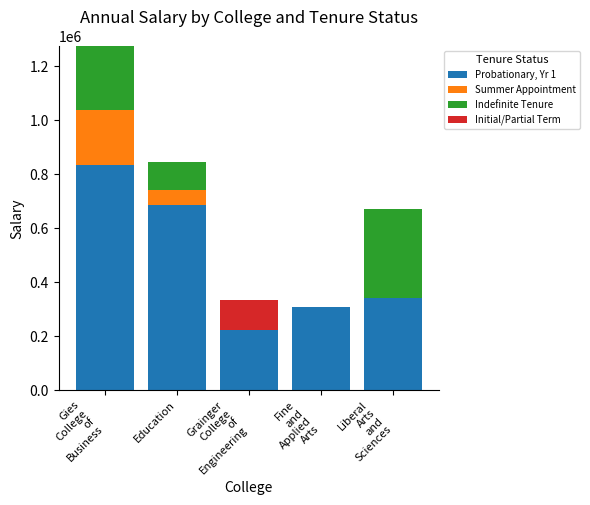

At which category is the sum across all series the highest?

Gies
College
of
Business